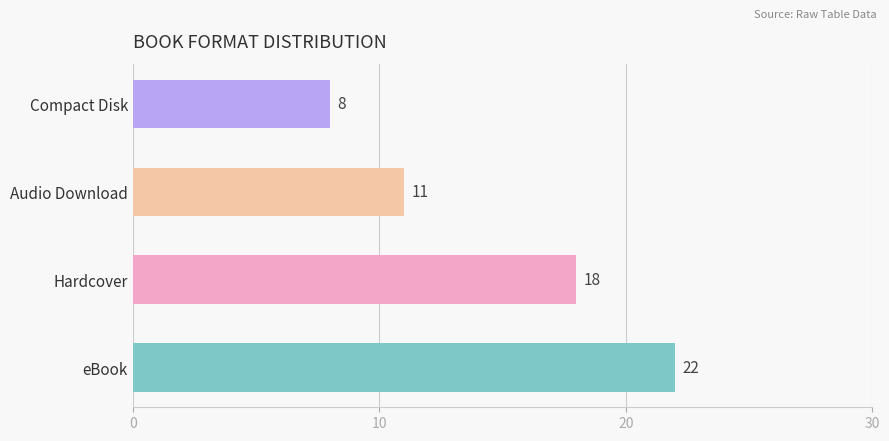

List the labels in order of value, smallest first.

Compact Disk, Audio Download, Hardcover, eBook